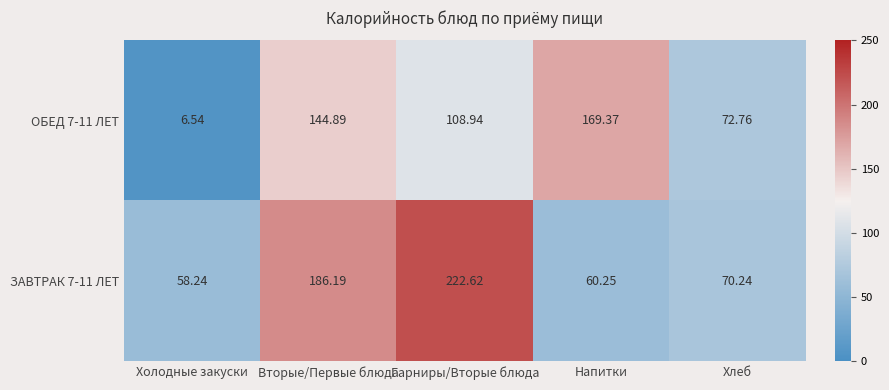

Which category has the highest value in the ОБЕД 7-11 ЛЕТ series?

Напитки